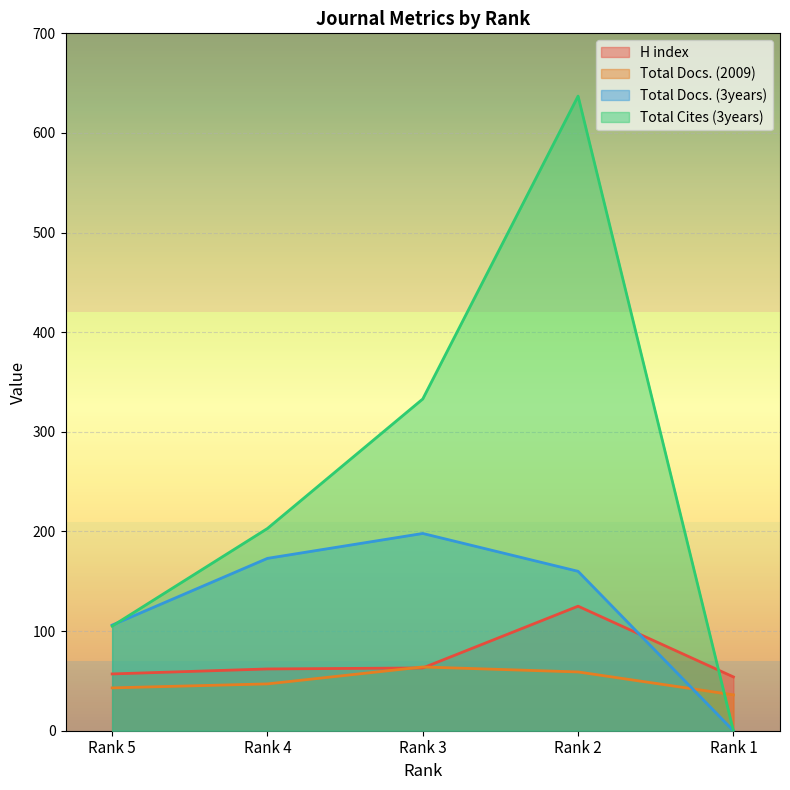

The value of Total Cites (3years) at Rank 4 is 346. True or false?

False